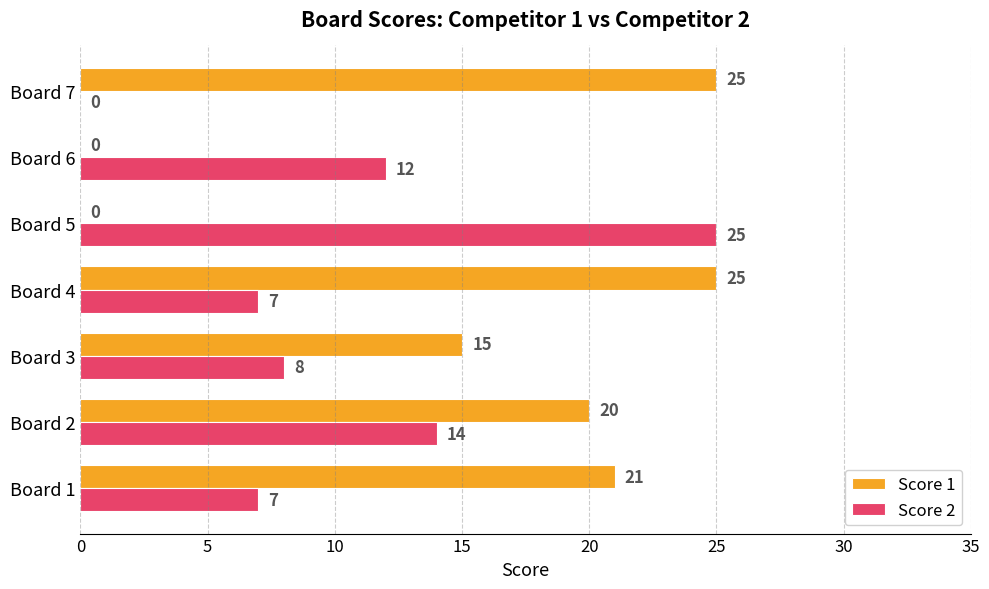

What is the total value across all series at Board 7?

25